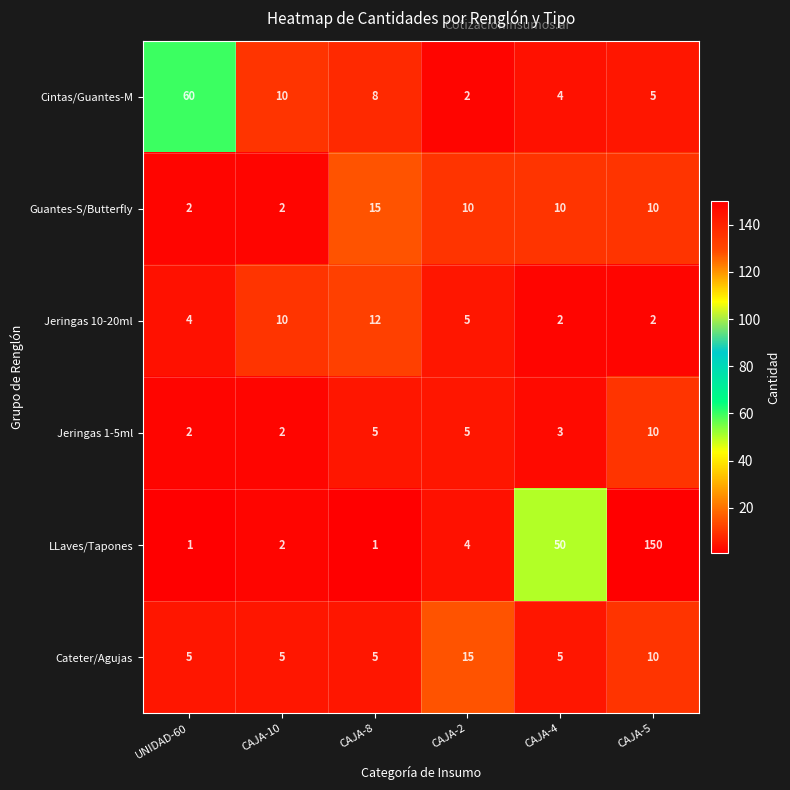

What is the approximate value of Jeringas 1-5ml at CAJA-2?

5